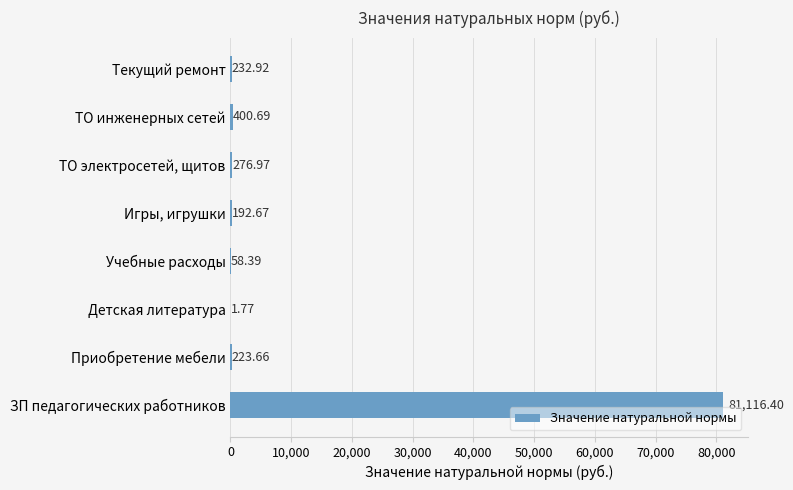

What is the sum of all values?

82503.5